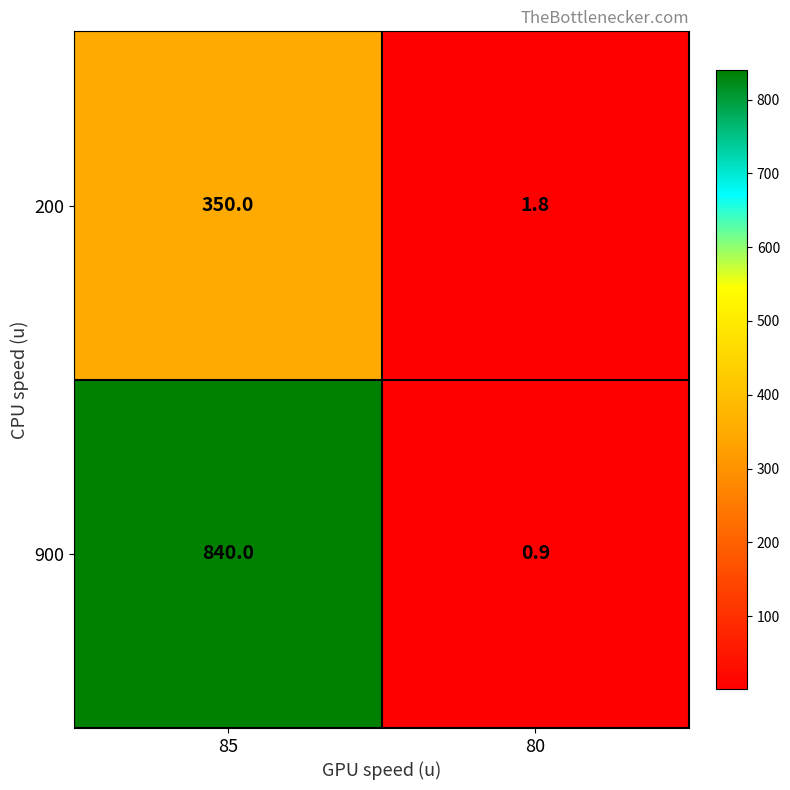

Rank the series by their maximum value, from lowest to highest.

200, 900